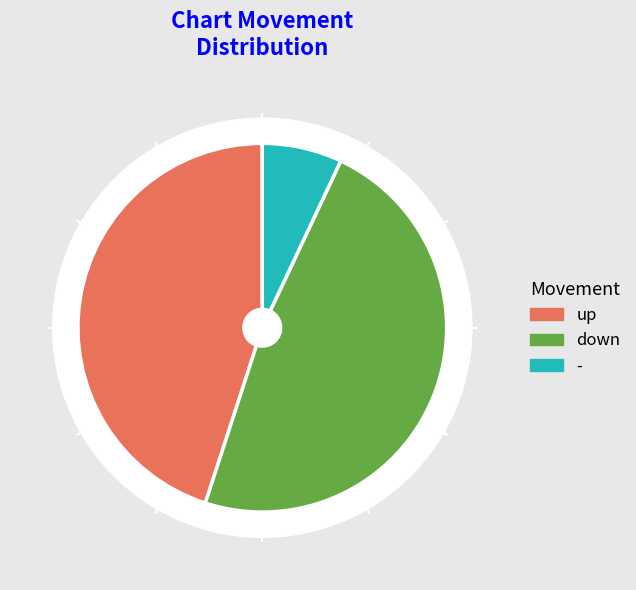

Does up represent more than half of the total?

No